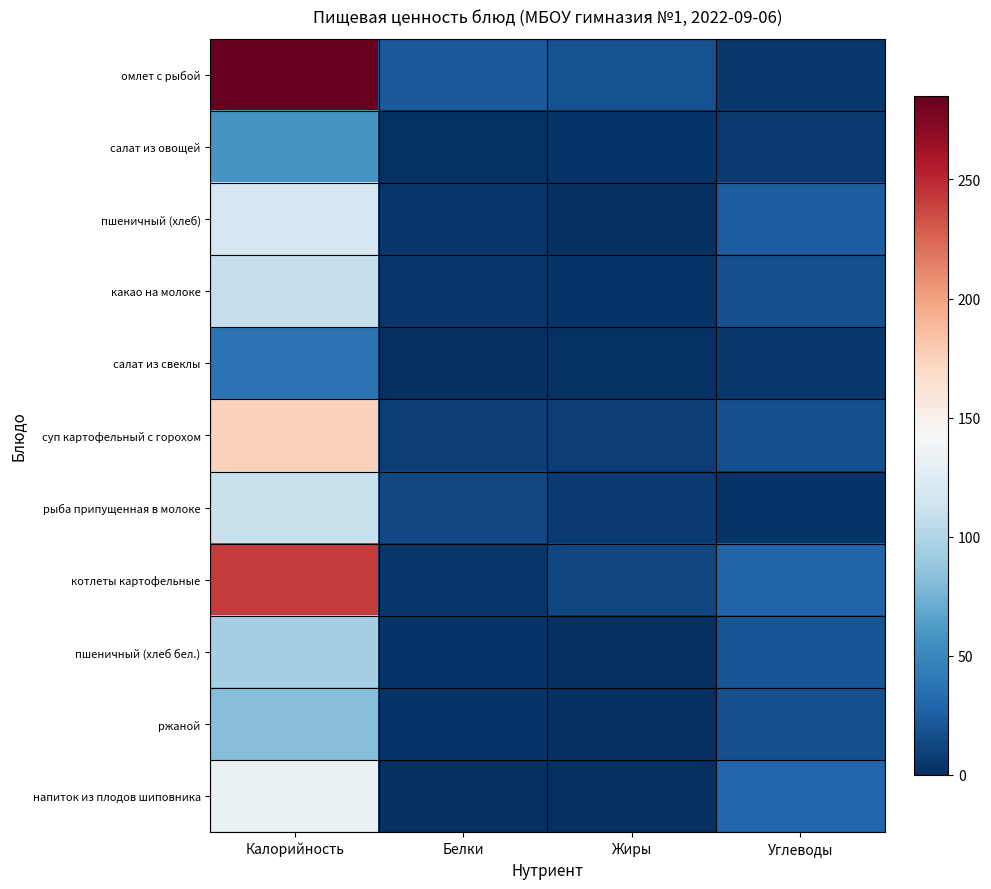

Which series has the largest range (max minus min)?

омлет с рыбой